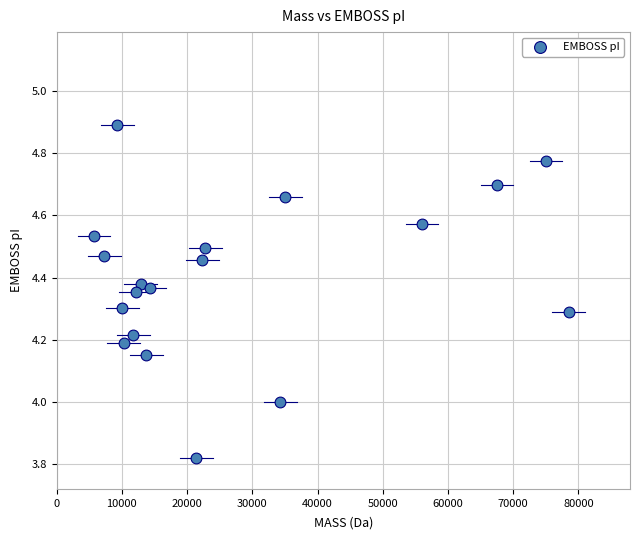

What is the range of Y values (max minus min)?

1.1